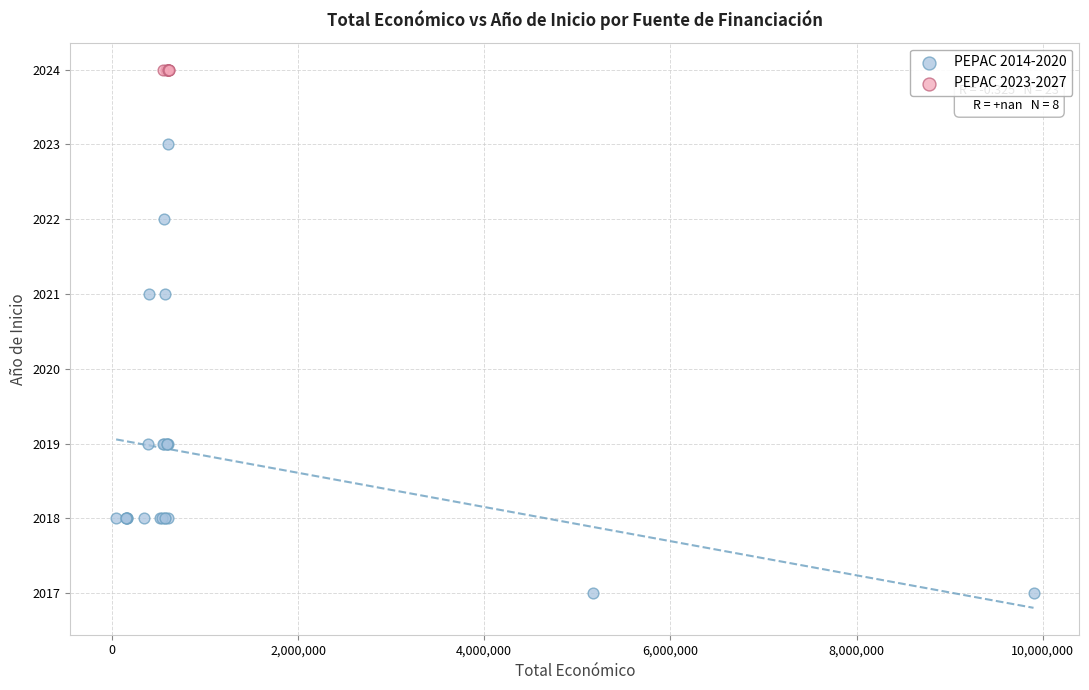

Which series contains the lowest Y value?

PEPAC 2014-2020